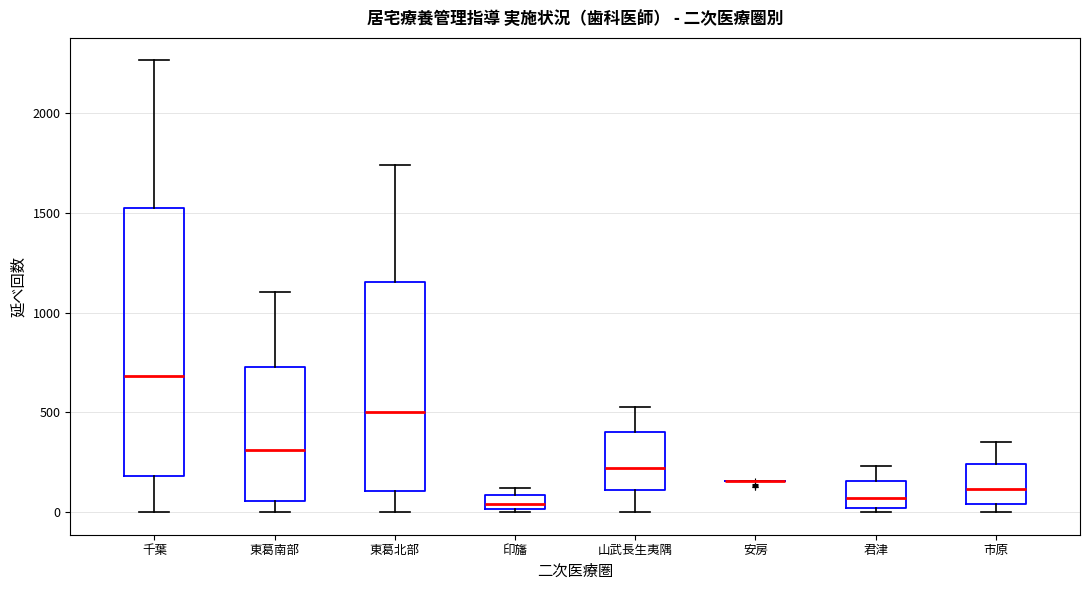

Where is the upper edge of the box for 市原 on the y-axis? The values are not printed on the chart, so give them approximately, as read against the axis.

250